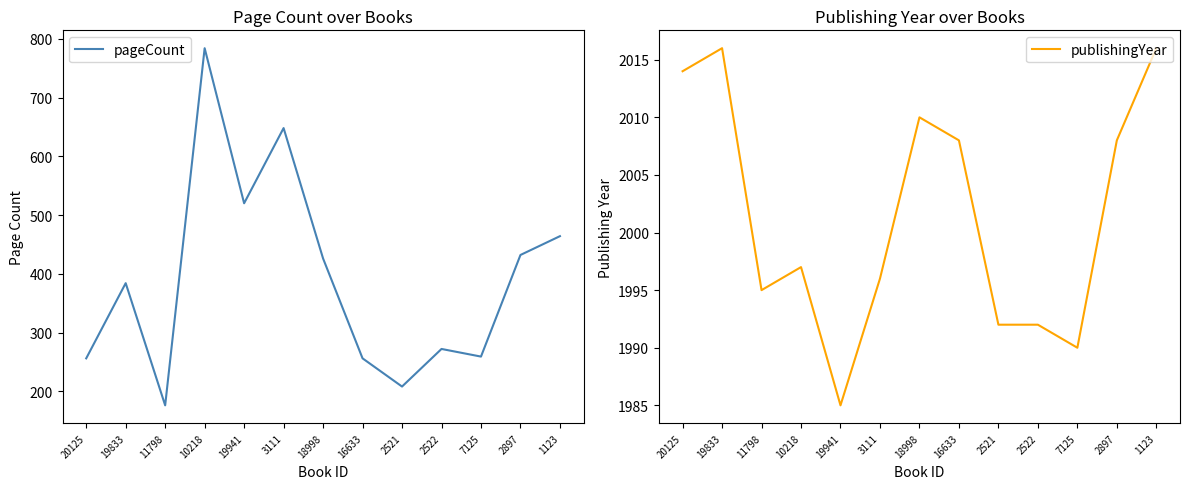

What position from the left is 20125?

1